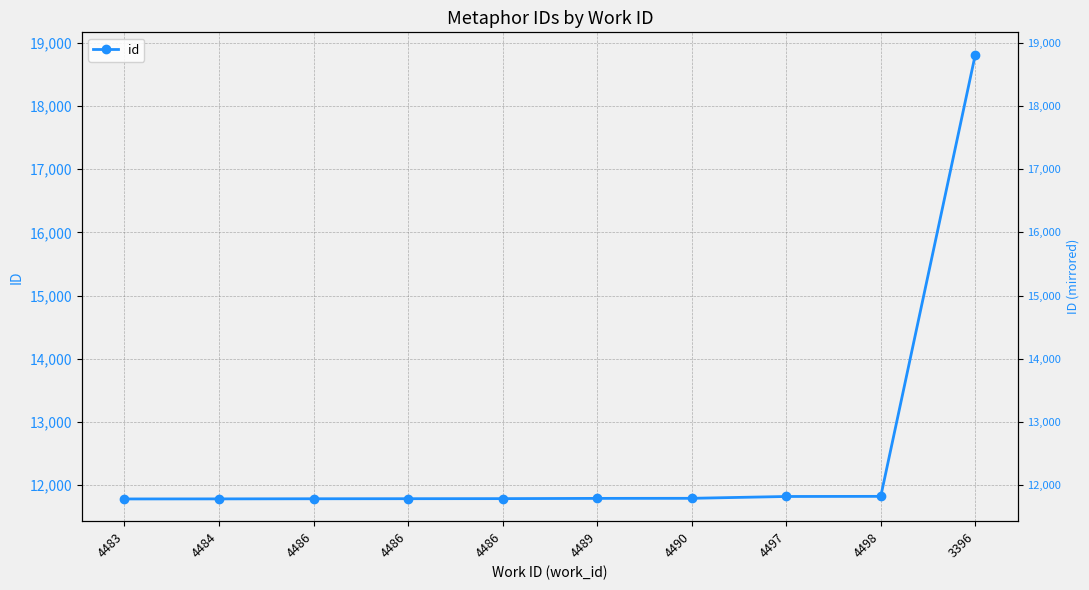

What is the ratio of the value at 4484 to the value at 4483?

1.0